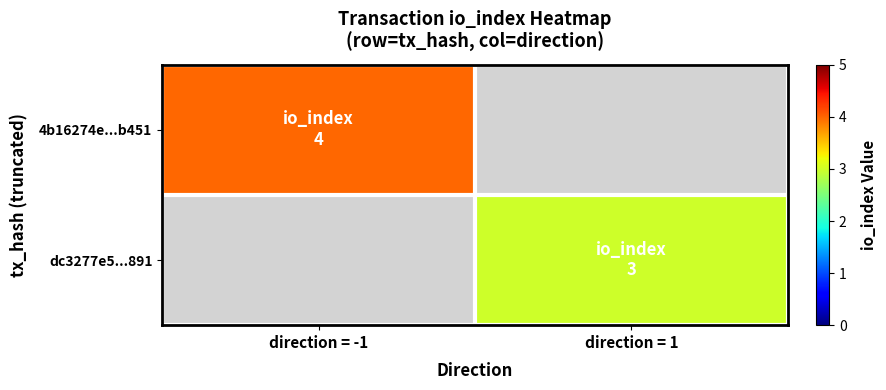

At which category does the chart reach its minimum across all series?

direction = 1